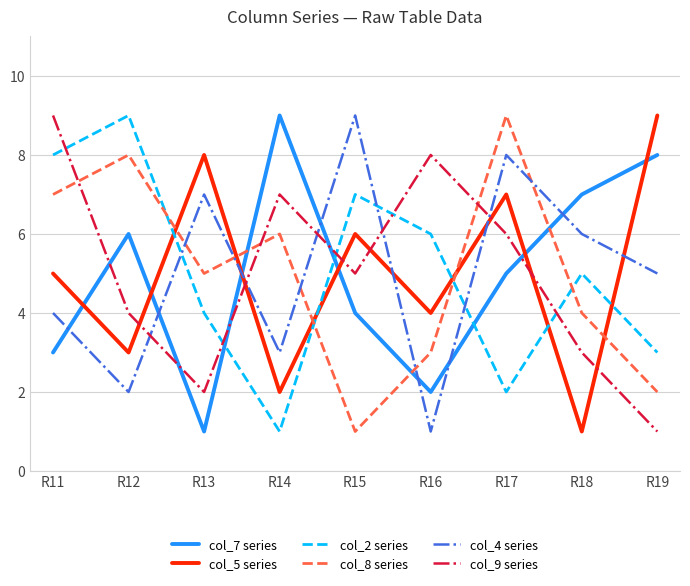

Rank the categories by col_4 series value from lowest to highest.

R16, R12, R14, R11, R19, R18, R13, R17, R15